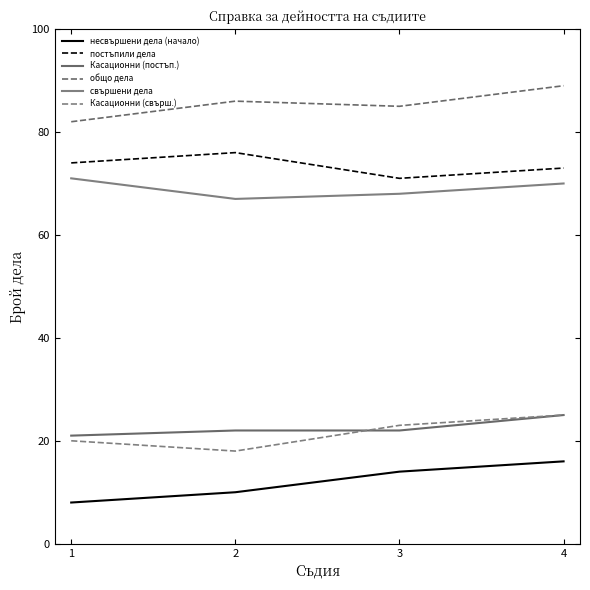

Where is свършени дела nearest to the value 69?

3